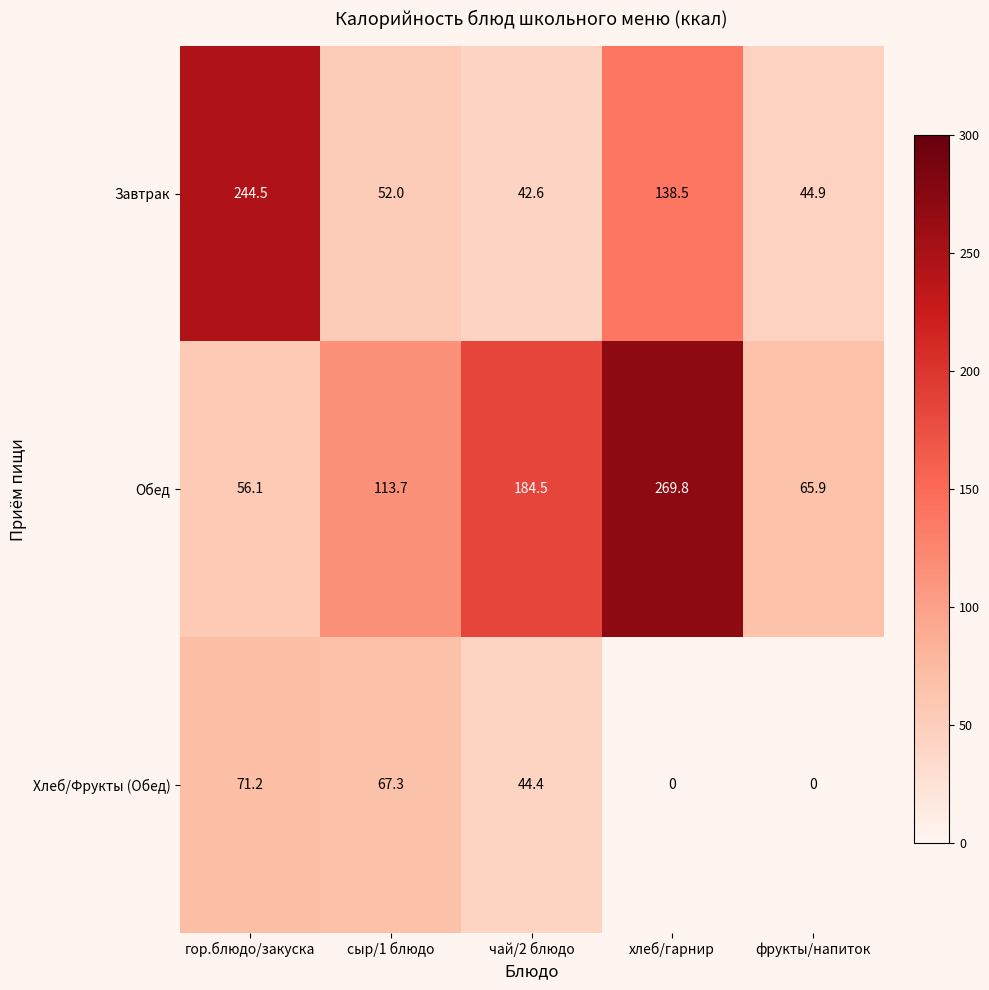

Reading left to right, what are all the values shown in this chart?

Завтрак: 244.5	52.0	42.6	138.5	44.9
Обед: 56.1	113.7	184.5	269.8	65.9
Хлеб/Фрукты (Обед): 71.2	67.3	44.4	0.0	0.0